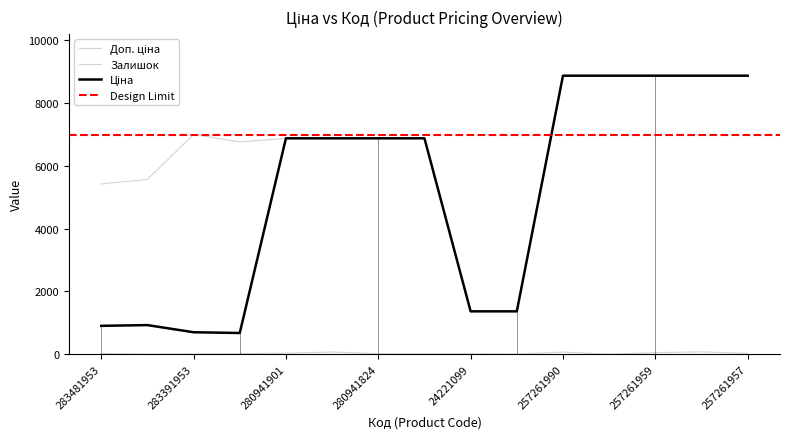

What is the difference between the second highest and minimum values in the Ціна series?

8198.1